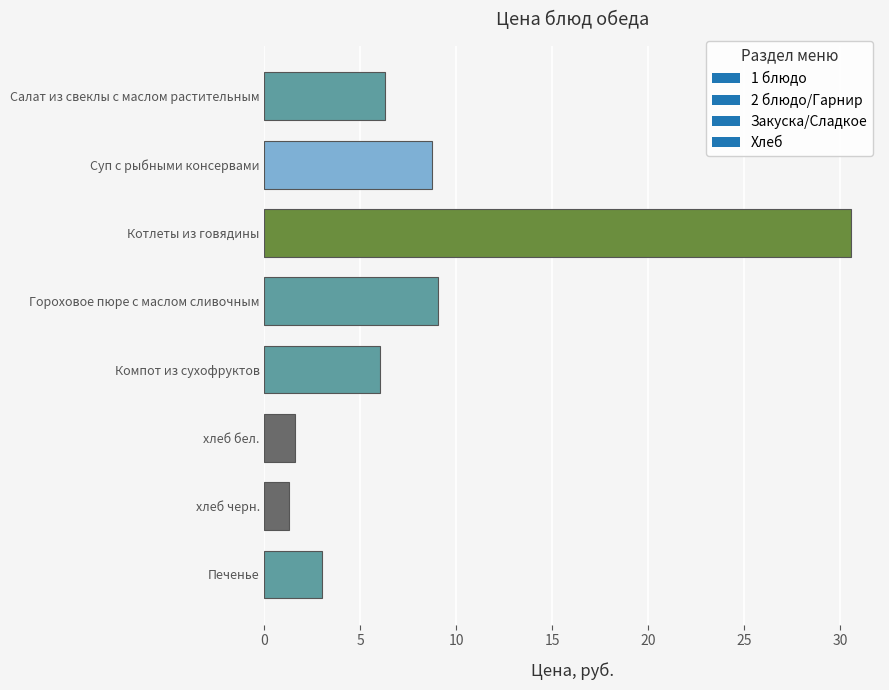

The value at Компот из сухофруктов is 8.1. True or false?

False